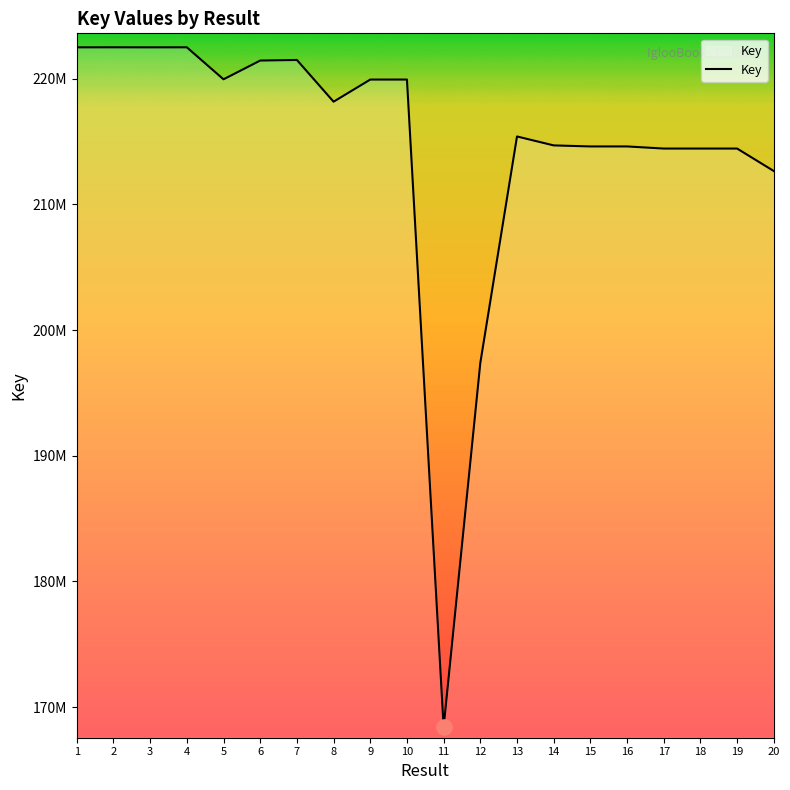

Approximately how many times larger is the value at 2 compared to 11?

1.3